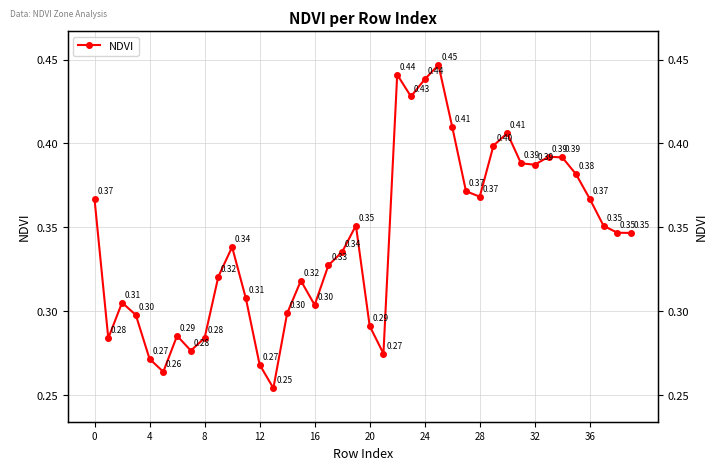

How many points are higher than both their immediate neighbors (excluding endpoints)?

9